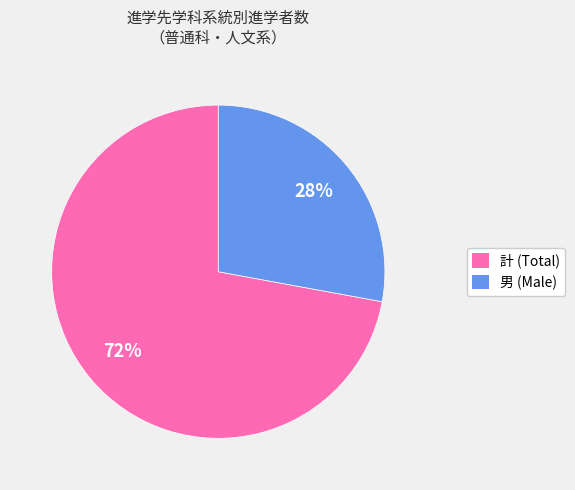

Is the sum of 男 (Male) and 計 (Total) greater than half?

Yes